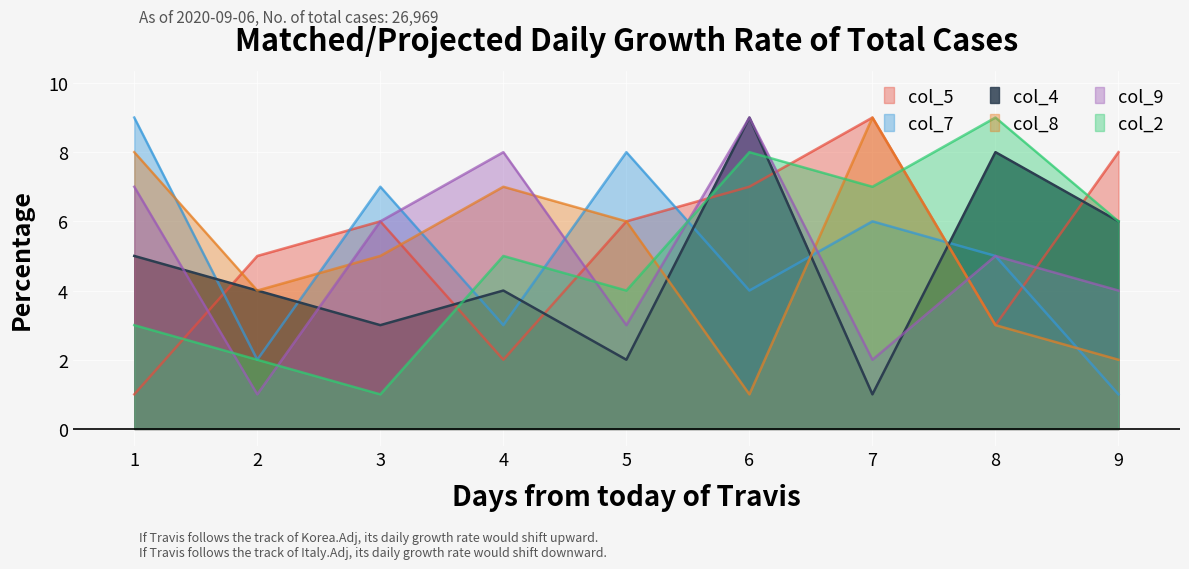

How many times do col_4 and col_2 cross each other?

3